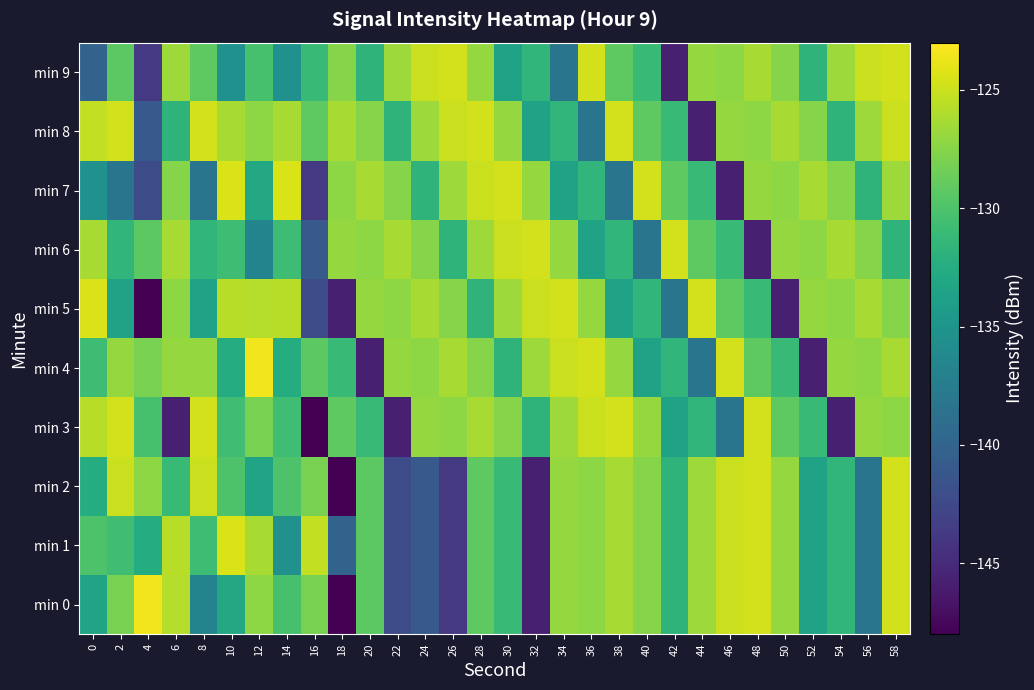

Reading left to right, transcribe all the data shown in this chart.

min 0: 0=-133.4	2=-128.0	4=-123.5	6=-125.8	8=-136.8	10=-132.9	12=-127.3	14=-130.3	16=-128.0	18=-148.0	20=-129.3	22=-142.2	24=-141.0	26=-143.9	28=-129.2	30=-131.0	32=-145.8	34=-127.0	36=-127.2	38=-126.3	40=-127.6	42=-131.8	44=-126.6	46=-125.0	48=-124.7	50=-127.0	52=-133.6	54=-131.5	56=-138.3	58=-124.7
min 1: 0=-130.0	2=-130.6	4=-132.5	6=-125.7	8=-130.8	10=-124.4	12=-126.2	14=-135.3	16=-125.3	18=-140.0	20=-129.3	22=-142.2	24=-141.0	26=-143.9	28=-129.2	30=-131.0	32=-145.8	34=-127.0	36=-127.2	38=-126.3	40=-127.6	42=-131.8	44=-126.6	46=-125.0	48=-124.7	50=-127.0	52=-133.6	54=-131.5	56=-138.3	58=-124.7
min 2: 0=-132.5	2=-125.0	4=-127.3	6=-131.0	8=-125.0	10=-130.0	12=-133.4	14=-130.0	16=-128.0	18=-148.0	20=-129.3	22=-142.2	24=-141.0	26=-143.9	28=-129.2	30=-131.0	32=-145.8	34=-127.0	36=-127.2	38=-126.3	40=-127.6	42=-131.8	44=-126.6	46=-125.0	48=-124.7	50=-127.0	52=-133.6	54=-131.5	56=-138.3	58=-124.7
min 3: 0=-125.7	2=-124.7	4=-130.3	6=-145.8	8=-124.7	10=-130.6	12=-128.0	14=-130.6	16=-148.0	18=-129.2	20=-131.0	22=-145.8	24=-127.0	26=-127.2	28=-126.3	30=-127.6	32=-131.8	34=-126.6	36=-125.0	38=-124.7	40=-127.0	42=-133.6	44=-131.5	46=-138.3	48=-124.7	50=-129.2	52=-131.0	54=-145.8	56=-127.0	58=-127.2
min 4: 0=-130.8	2=-127.0	4=-128.0	6=-127.0	8=-127.0	10=-132.5	12=-123.5	14=-132.5	16=-129.3	18=-131.0	20=-145.8	22=-127.0	24=-127.2	26=-126.3	28=-127.6	30=-131.8	32=-126.6	34=-125.0	36=-124.7	38=-127.0	40=-133.6	42=-131.5	44=-138.3	46=-124.7	48=-129.2	50=-131.0	52=-145.8	54=-127.0	56=-127.2	58=-126.3
min 5: 0=-124.4	2=-133.6	4=-148.0	6=-127.2	8=-133.6	10=-125.7	12=-125.8	14=-125.7	16=-142.2	18=-145.8	20=-127.0	22=-127.2	24=-126.3	26=-127.6	28=-131.8	30=-126.6	32=-125.0	34=-124.7	36=-127.0	38=-133.6	40=-131.5	42=-138.3	44=-124.7	46=-129.2	48=-131.0	50=-145.8	52=-127.0	54=-127.2	56=-126.3	58=-127.6
min 6: 0=-126.2	2=-131.5	4=-129.3	6=-126.3	8=-131.5	10=-130.8	12=-136.8	14=-130.8	16=-141.0	18=-127.0	20=-127.2	22=-126.3	24=-127.6	26=-131.8	28=-126.6	30=-125.0	32=-124.7	34=-127.0	36=-133.6	38=-131.5	40=-138.3	42=-124.7	44=-129.2	46=-131.0	48=-145.8	50=-127.0	52=-127.2	54=-126.3	56=-127.6	58=-131.8
min 7: 0=-135.3	2=-138.3	4=-142.2	6=-127.6	8=-138.3	10=-124.4	12=-132.9	14=-124.4	16=-143.9	18=-127.2	20=-126.3	22=-127.6	24=-131.8	26=-126.6	28=-125.0	30=-124.7	32=-127.0	34=-133.6	36=-131.5	38=-138.3	40=-124.7	42=-129.2	44=-131.0	46=-145.8	48=-127.0	50=-127.2	52=-126.3	54=-127.6	56=-131.8	58=-126.6
min 8: 0=-125.3	2=-124.7	4=-141.0	6=-131.8	8=-124.7	10=-126.2	12=-127.3	14=-126.2	16=-129.2	18=-126.3	20=-127.6	22=-131.8	24=-126.6	26=-125.0	28=-124.7	30=-127.0	32=-133.6	34=-131.5	36=-138.3	38=-124.7	40=-129.2	42=-131.0	44=-145.8	46=-127.0	48=-127.2	50=-126.3	52=-127.6	54=-131.8	56=-126.6	58=-125.0
min 9: 0=-140.0	2=-129.3	4=-143.9	6=-126.6	8=-129.2	10=-135.3	12=-130.3	14=-135.3	16=-131.0	18=-127.6	20=-131.8	22=-126.6	24=-125.0	26=-124.7	28=-127.0	30=-133.6	32=-131.5	34=-138.3	36=-124.7	38=-129.2	40=-131.0	42=-145.8	44=-127.0	46=-127.2	48=-126.3	50=-127.6	52=-131.8	54=-126.6	56=-125.0	58=-124.7